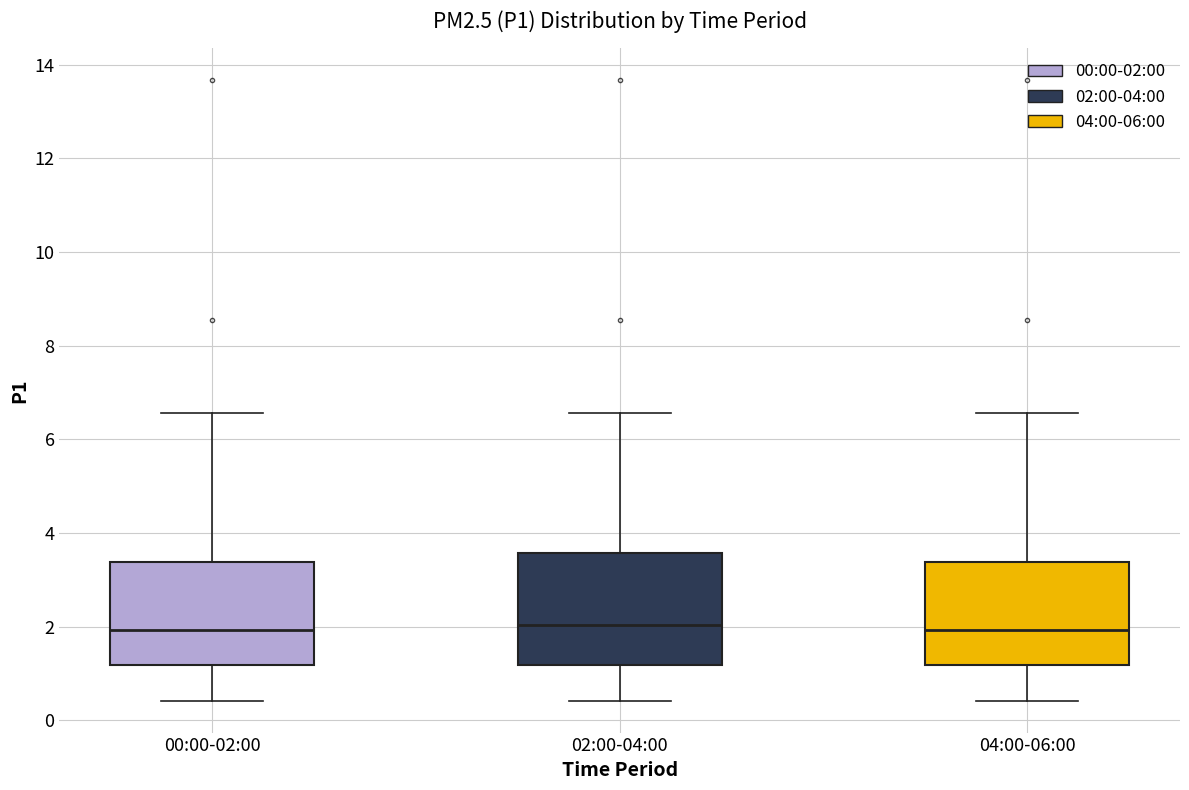

Which box is the tallest, from its lower edge to its upper edge?

02:00-04:00